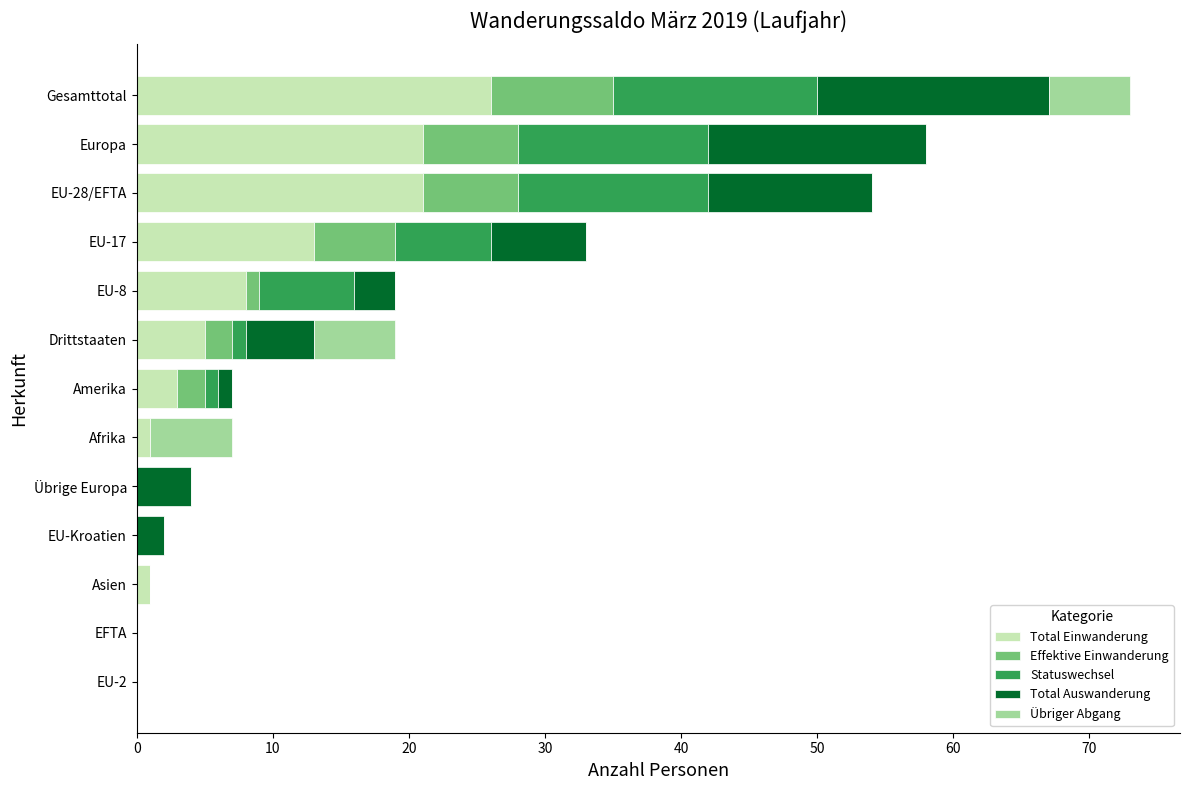

The Total Einwanderung series shows 18 at EFTA. True or false?

False